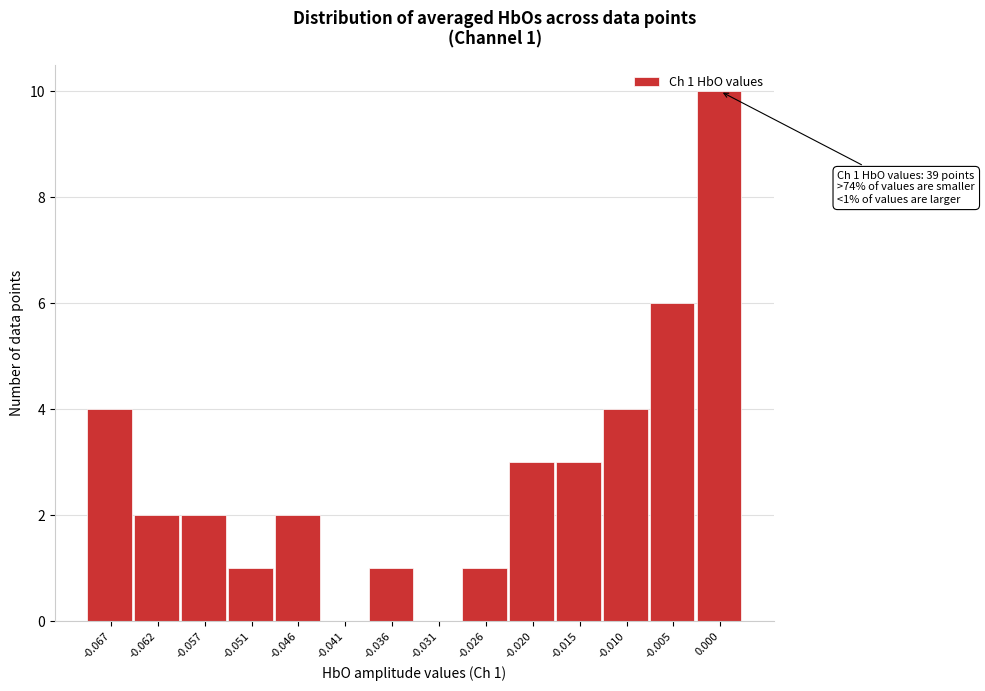

What is the sum of all values?

39